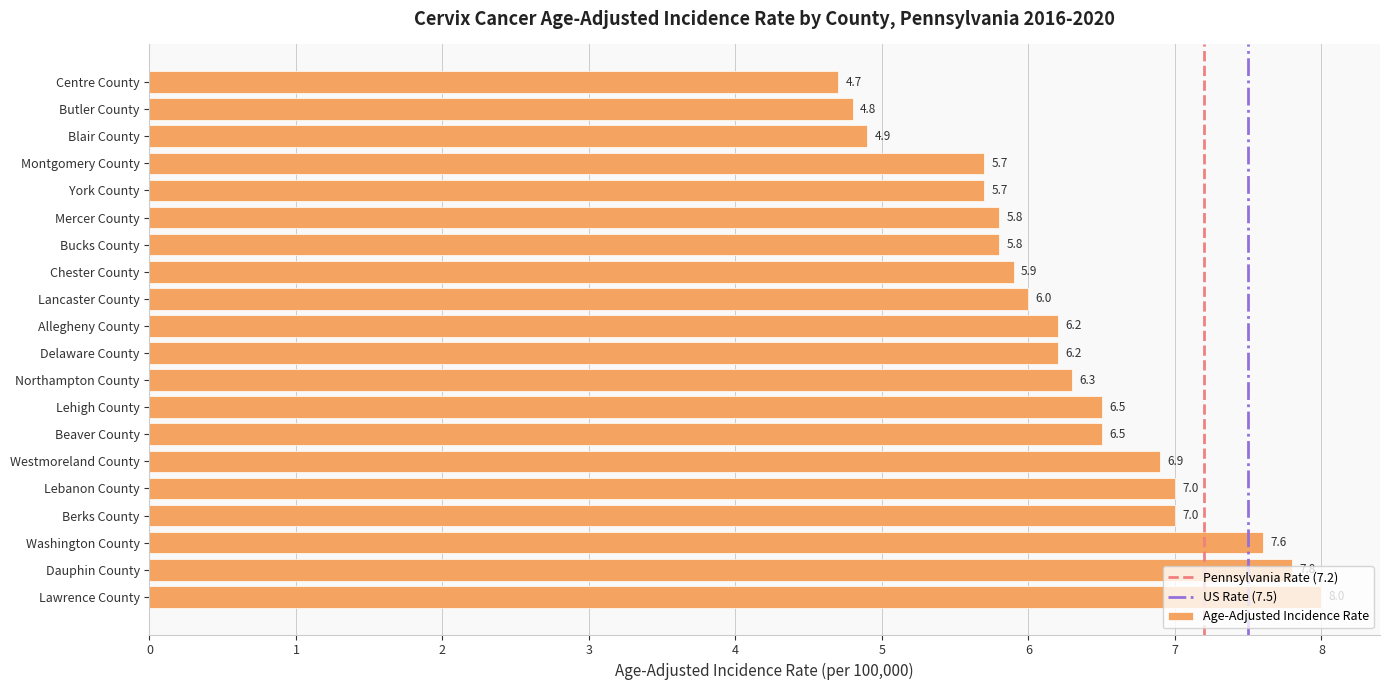

Read the value at Westmoreland County.

6.9